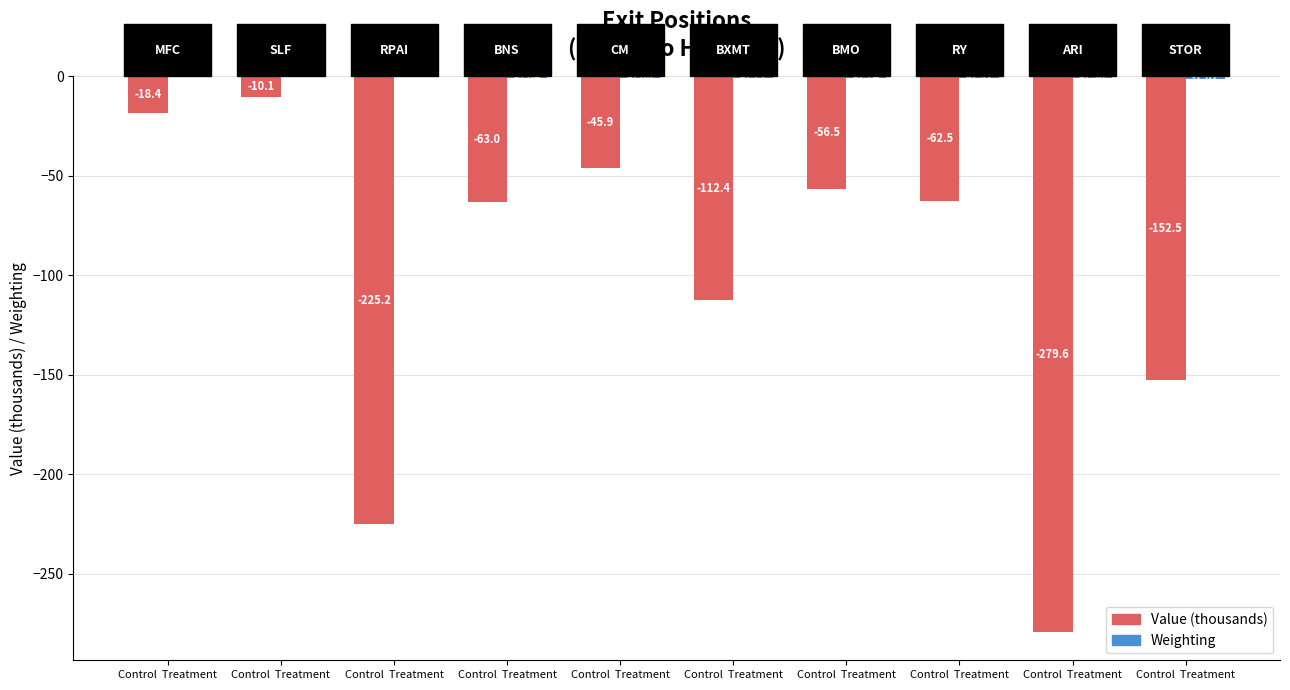

Reading right to left, list all the values displayed in this chart.

Value (thousands): Control  Treatment=-152.5	Control  Treatment=-279.6	Control  Treatment=-62.5	Control  Treatment=-56.5	Control  Treatment=-112.4	Control  Treatment=-45.9	Control  Treatment=-63.0	Control  Treatment=-225.2	Control  Treatment=-10.1	Control  Treatment=-18.4
Weighting: Control  Treatment=-1.0	Control  Treatment=-1.0	Control  Treatment=-0.9	Control  Treatment=-0.7	Control  Treatment=-0.7	Control  Treatment=-0.7	Control  Treatment=-0.6	Control  Treatment=-0.5	Control  Treatment=-0.1	Control  Treatment=-0.1